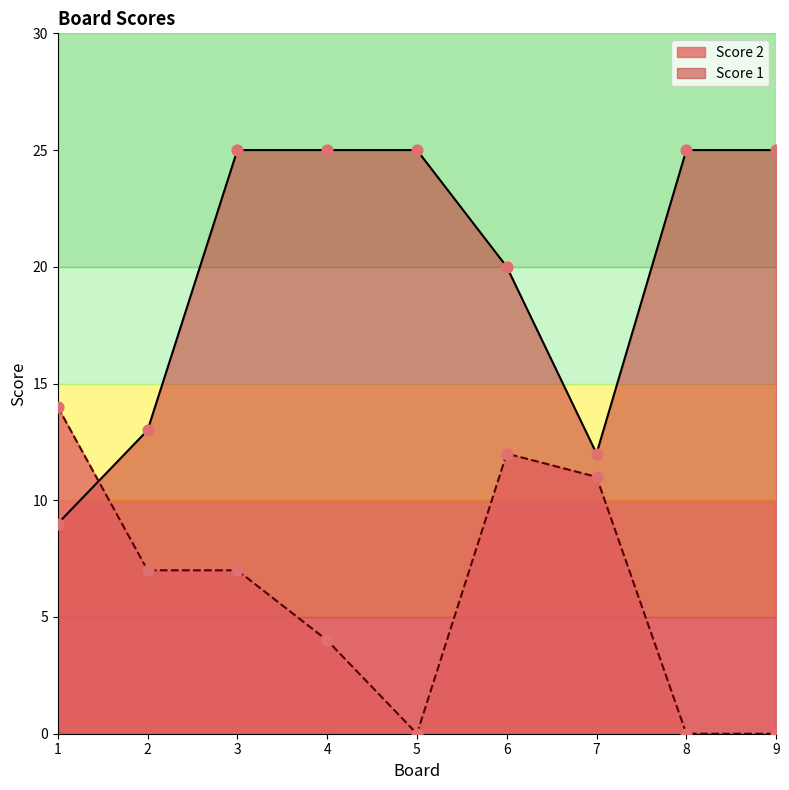

Which series has the largest total across all categories?

Score 1